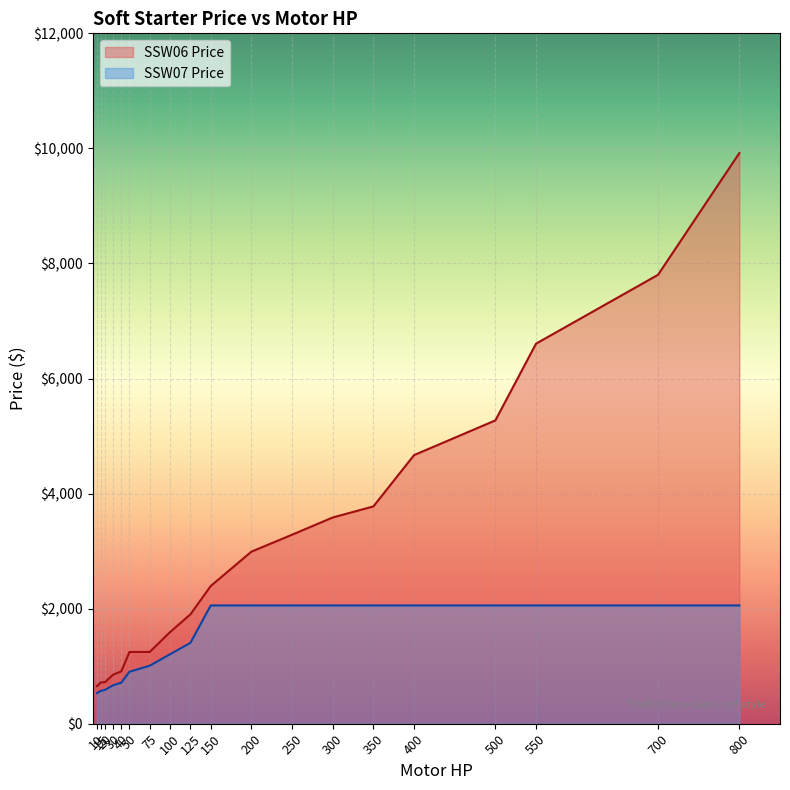

List the series in order of their peak value, lowest first.

SSW07 Price, SSW06 Price